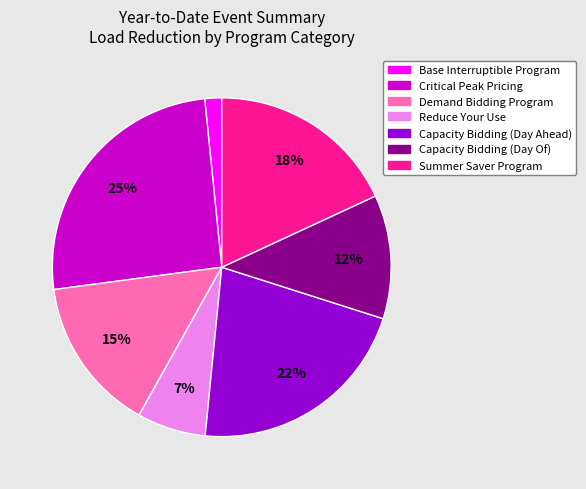

Is there any slice that represents more than half of the pie?

No